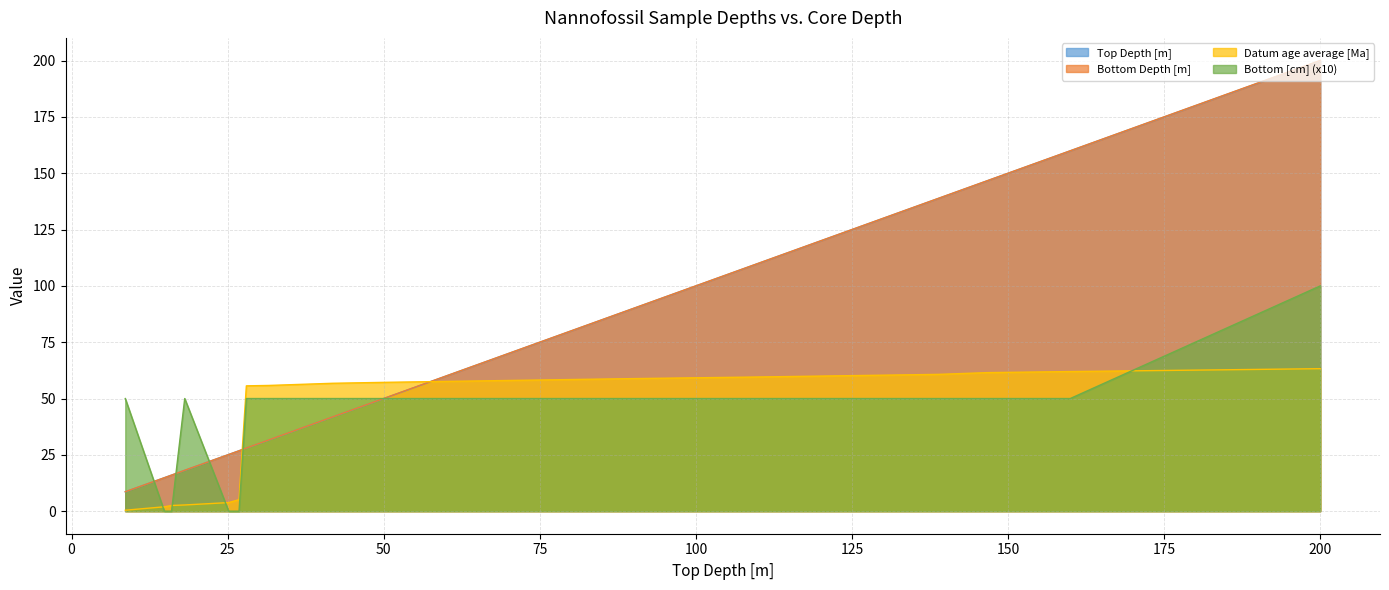

Does the chart display data point markers on the line(s)?

No